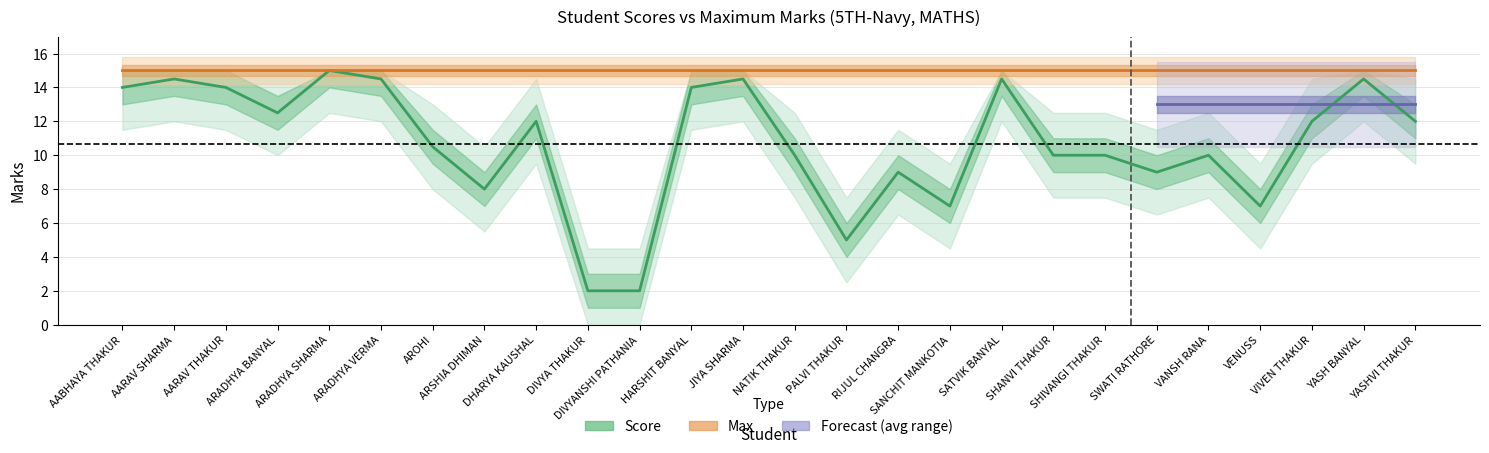

Reading left to right, list all the values displayed in this chart.

Score: 14.0	14.5	14.0	12.5	15.0	14.5	10.5	8.0	12.0	2.0	2.0	14.0	14.5	10.0	5.0	9.0	7.0	14.5	10.0	10.0	9.0	10.0	7.0	12.0	14.5	12.0
Max: 15.0	15.0	15.0	15.0	15.0	15.0	15.0	15.0	15.0	15.0	15.0	15.0	15.0	15.0	15.0	15.0	15.0	15.0	15.0	15.0	15.0	15.0	15.0	15.0	15.0	15.0